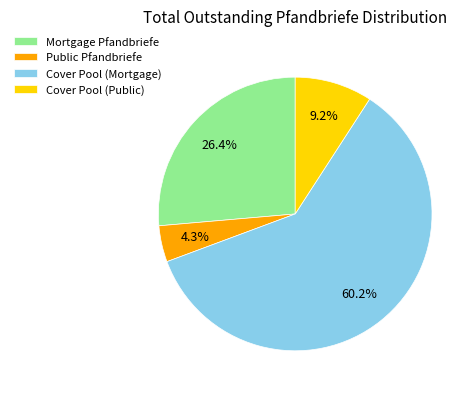

Which has a higher value, Cover Pool (Public) or Mortgage Pfandbriefe?

Mortgage Pfandbriefe